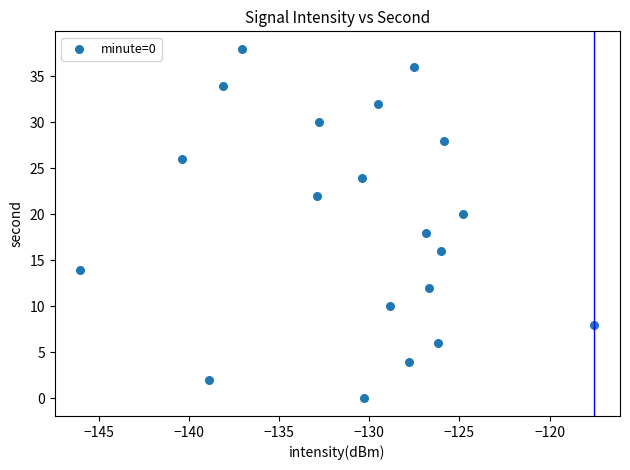

What is the range of Y values (max minus min)?

38